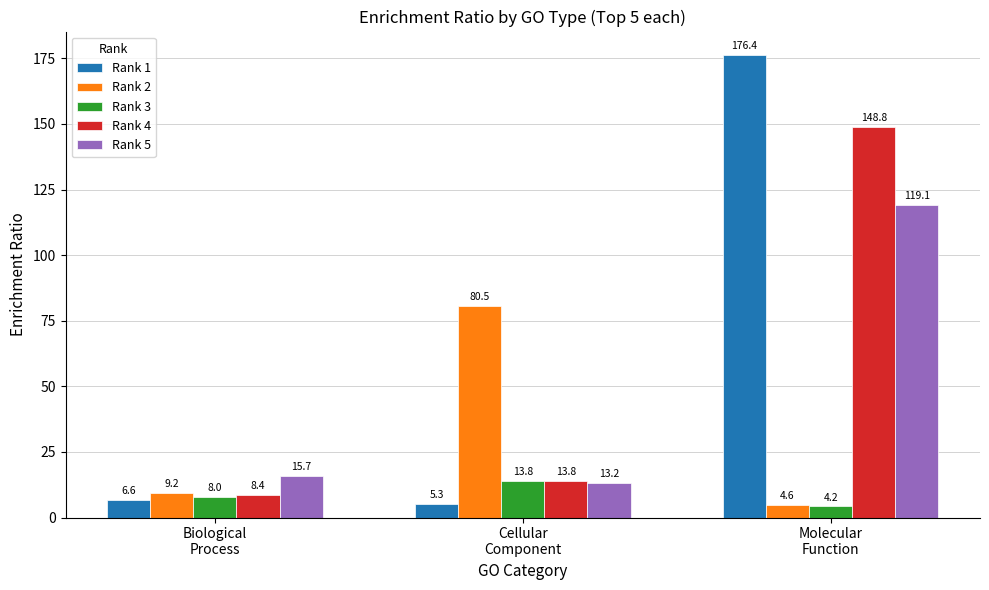

What is the spread (max minus min) of values at Biological
Process?

9.2